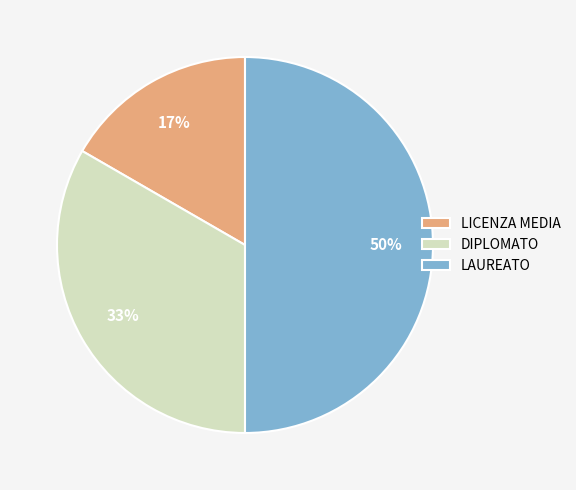

Does DIPLOMATO represent more than half of the total?

No